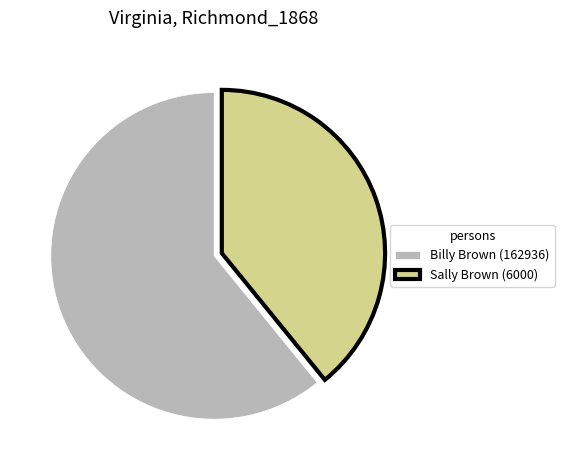

Does Sally Brown (6000) represent more than half of the total?

No